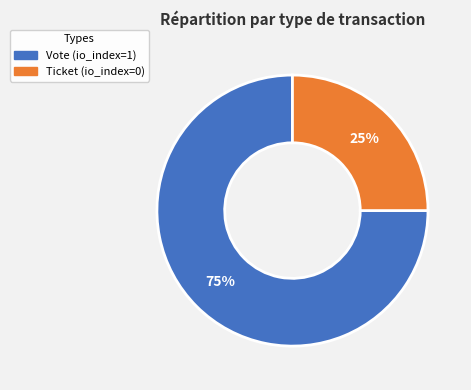

Which category has the biggest portion of the pie?

Vote